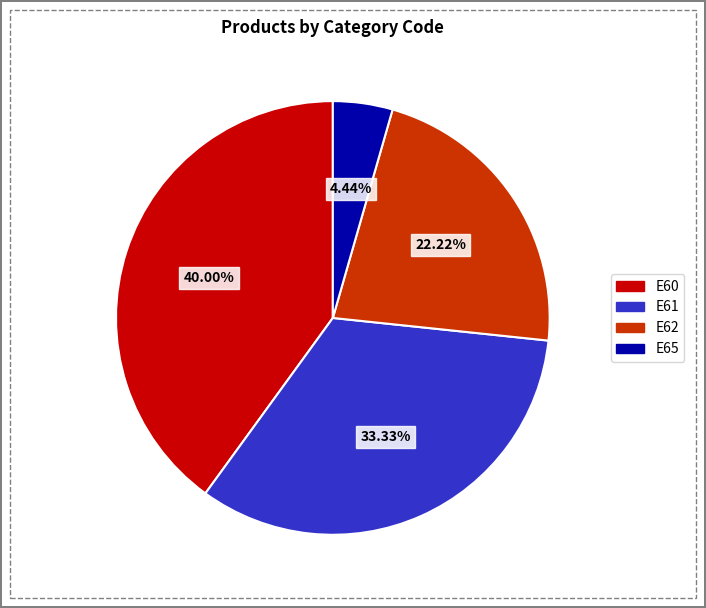

What is the smallest slice in the pie chart?

E65